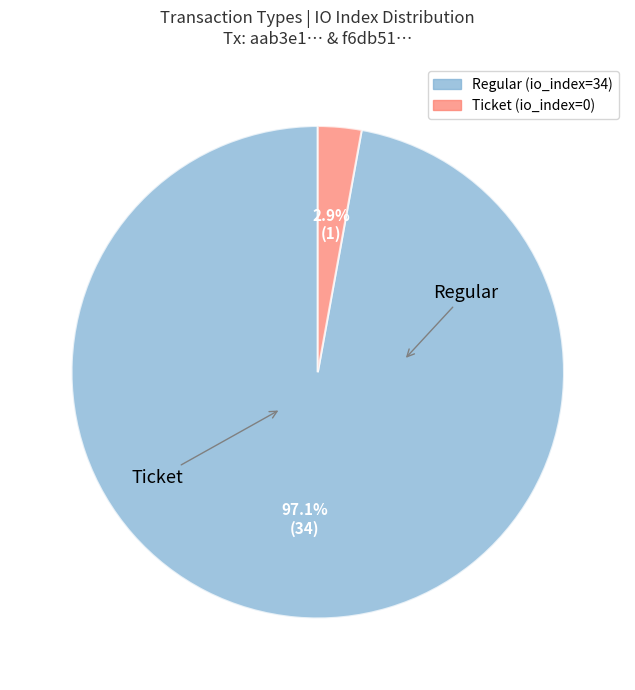

Rank the categories by value from lowest to highest.

Ticket, Regular